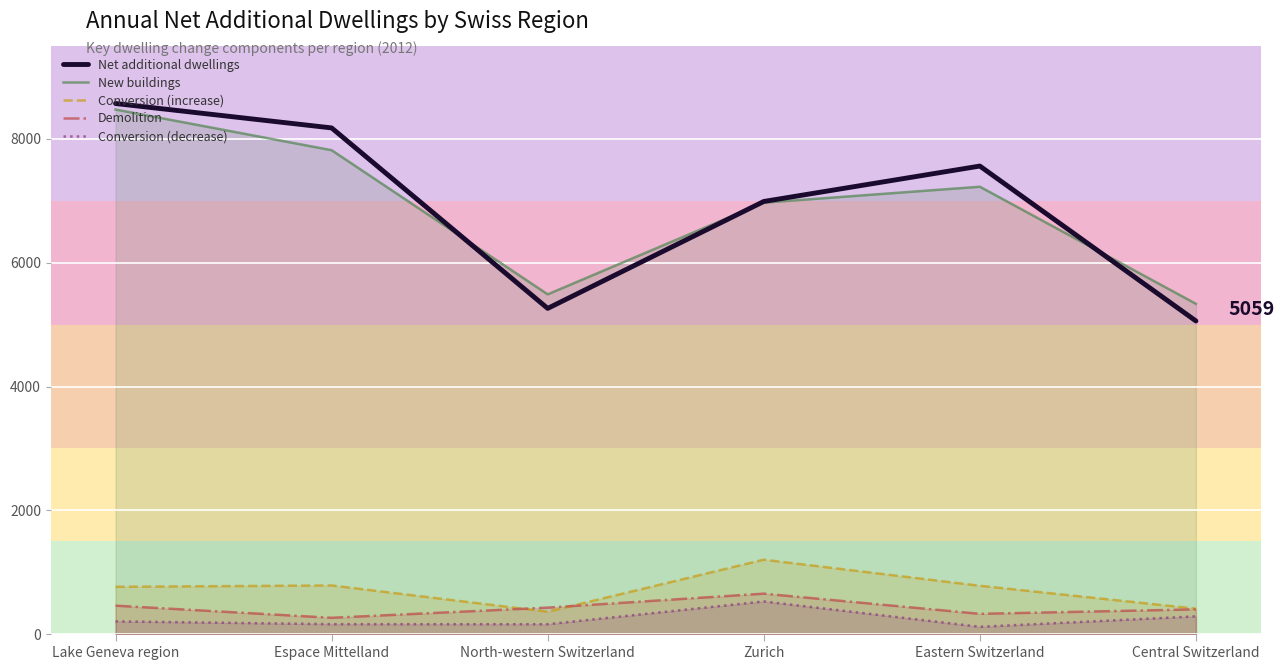

At which label is Conversion (decrease) closest to 324?

Central Switzerland